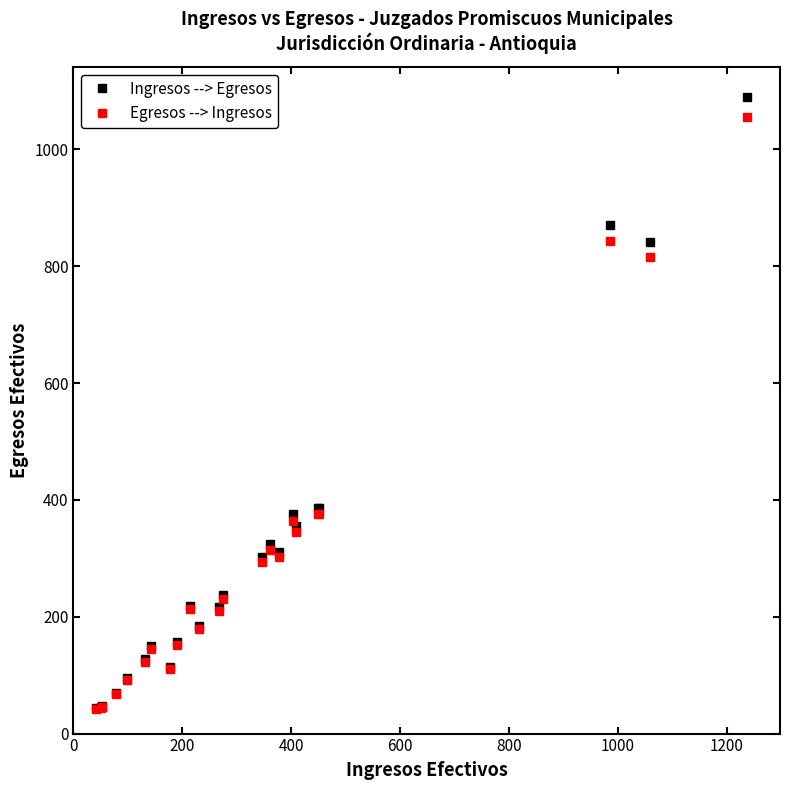

What is the value of the Ingresos --> Egresos point at the 14th from the left?

302